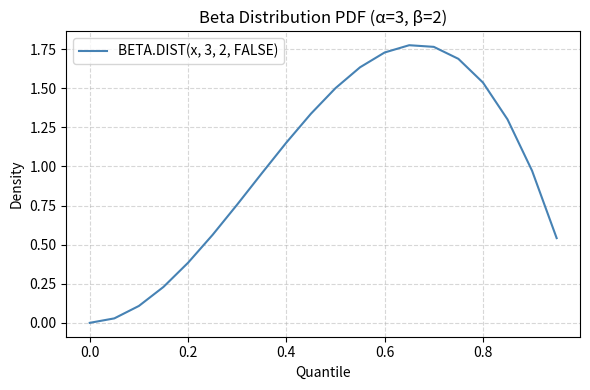

At which label does the data first exceed 1?

0.4